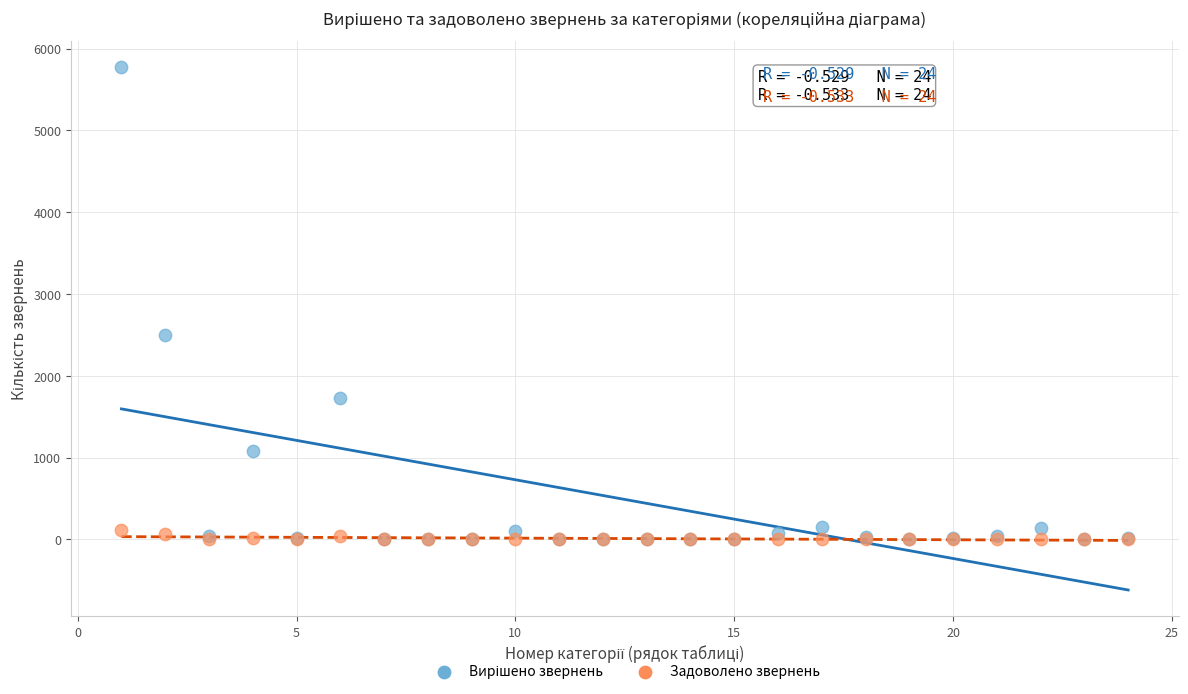

Across all series, what Y value is closest to 2888?

2504